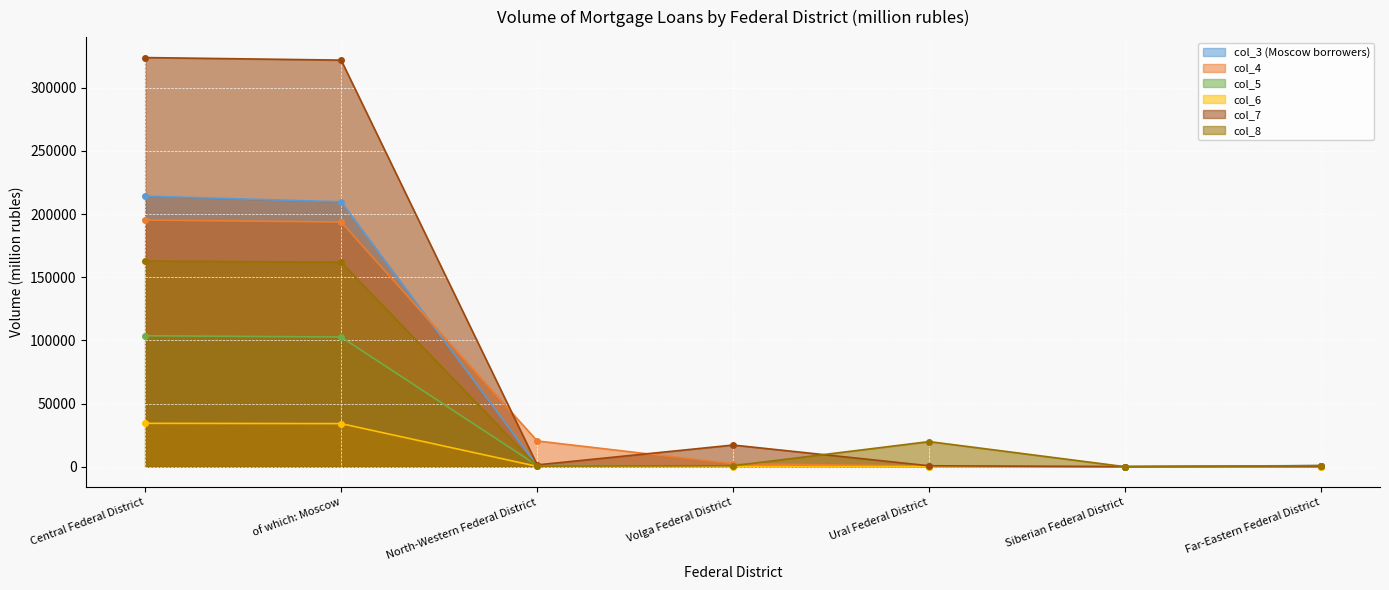

At which label does col_5 reach its peak?

Central Federal District